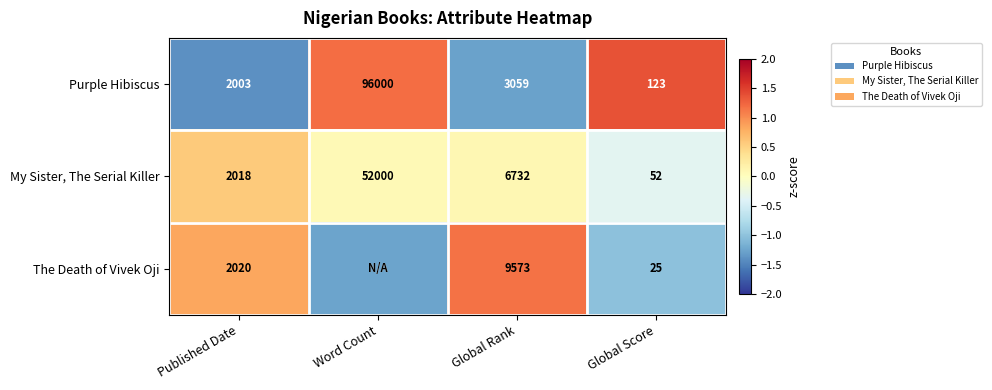

Which category has the lowest value in the My Sister, The Serial Killer series?

Global Score